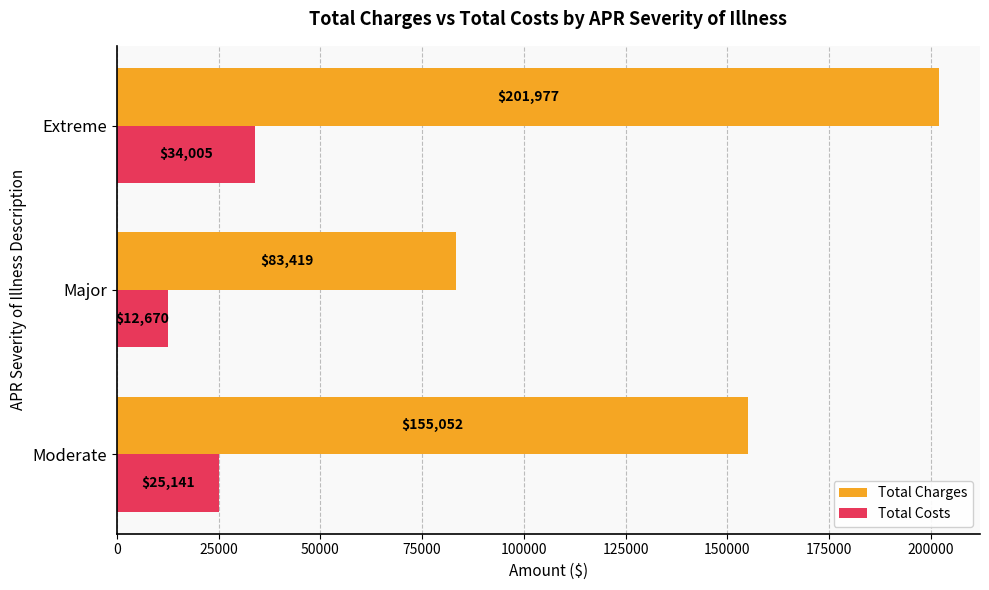

What is the sum of all Total Charges values?

440448.2